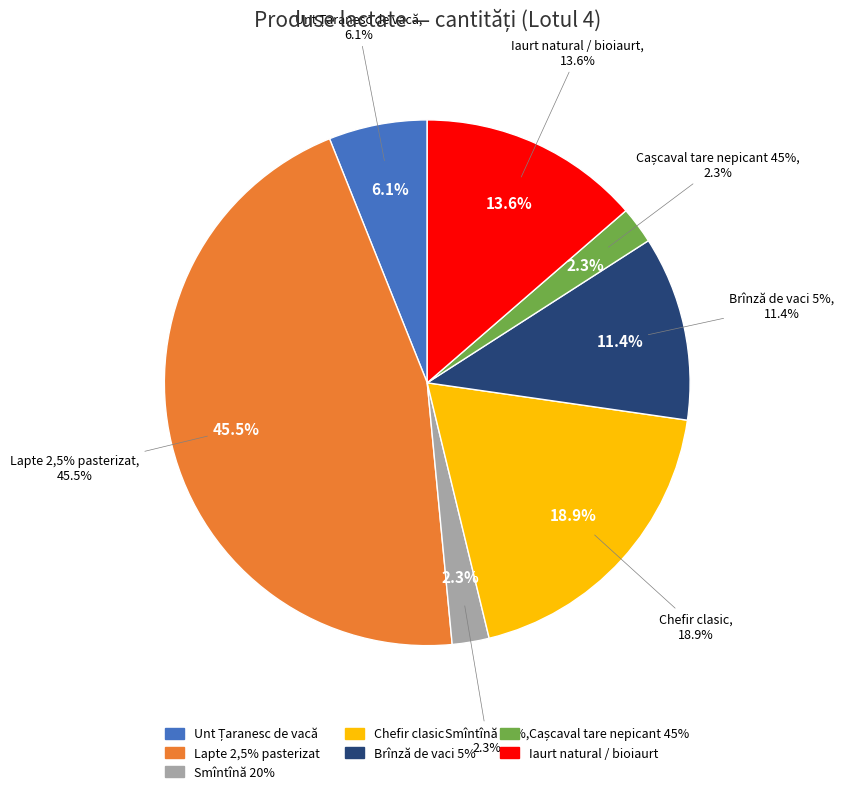

Rank the categories by value from lowest to highest.

Smîntînă 20%, Cașcaval tare nepicant 45%, Unt Țaranesc de vacă, Brînză de vaci 5%, Iaurt natural / bioiaurt, Chefir clasic, Lapte 2,5% pasterizat